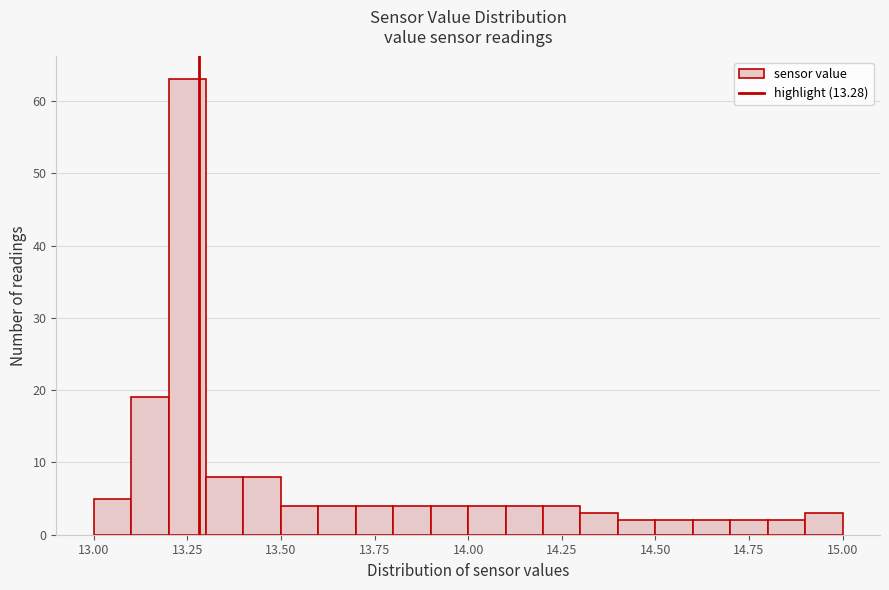

Around what value on the x-axis is the tallest bar? Give the approximate position of its centre, as read against the axis.

13.25